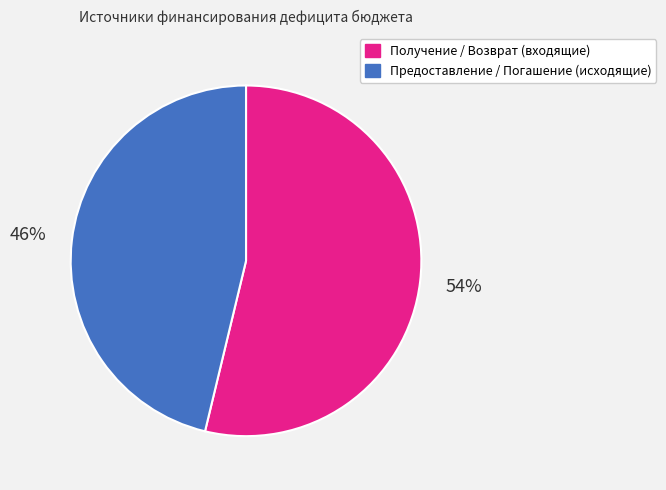

To the nearest percent, what is the difference between the largest and smallest slice percentages?

8%